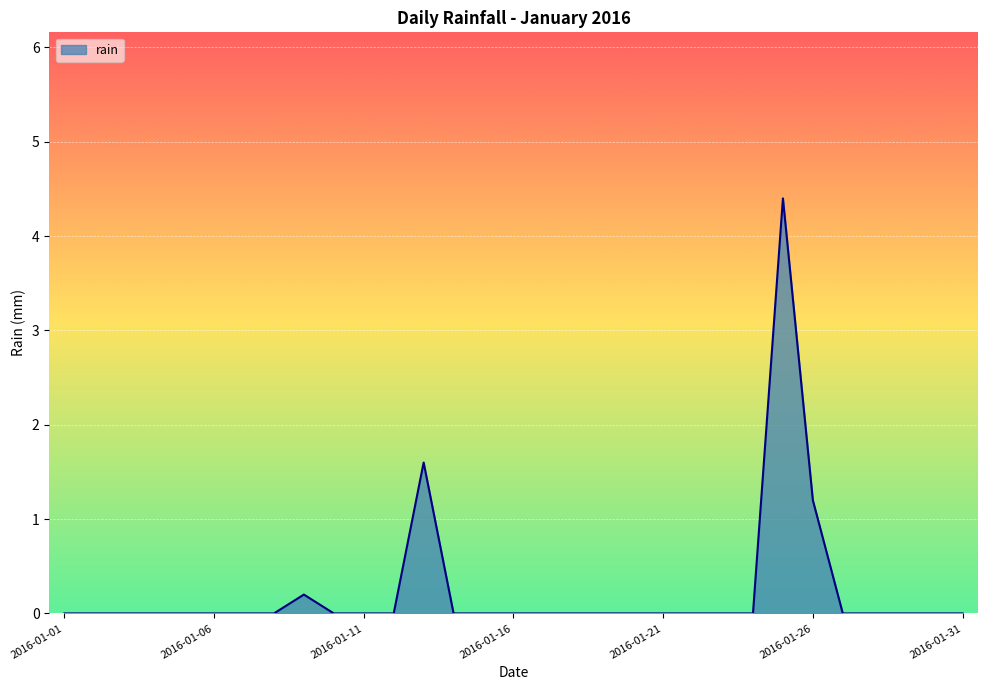

What is the difference between the second highest and minimum values?

1.6